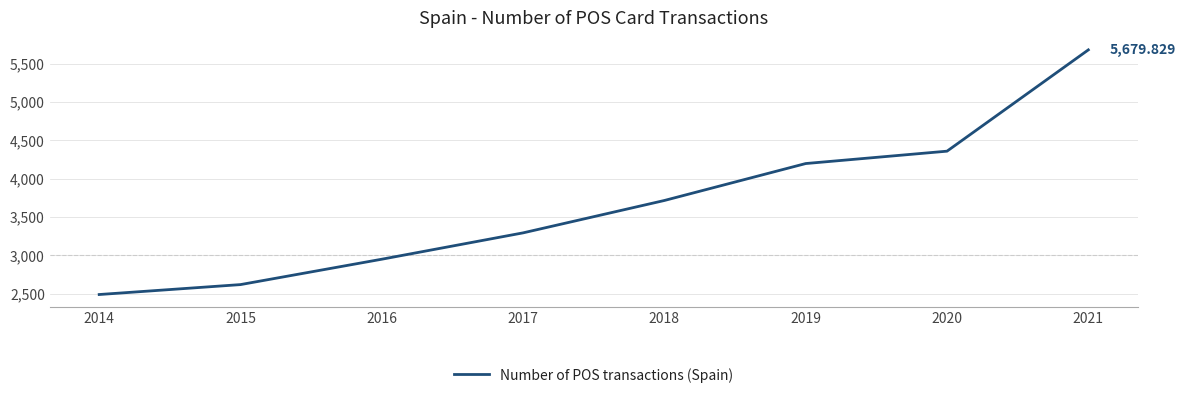

What is the smallest value displayed?

2488.1